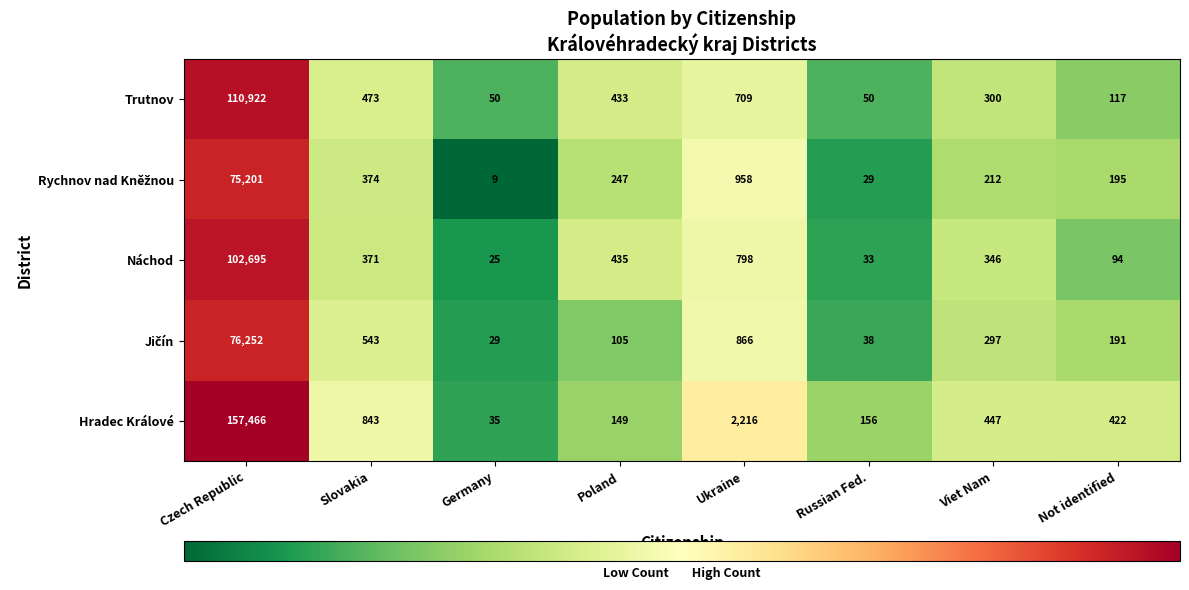

Which series has the largest total across all categories?

Hradec Králové